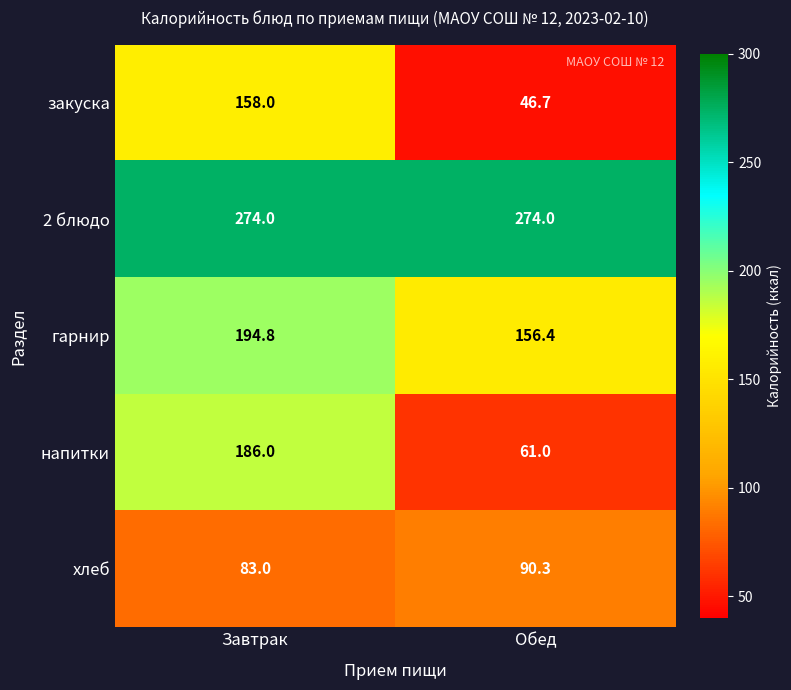

What is the sum of the хлеб values at Завтрак and Обед?

173.3